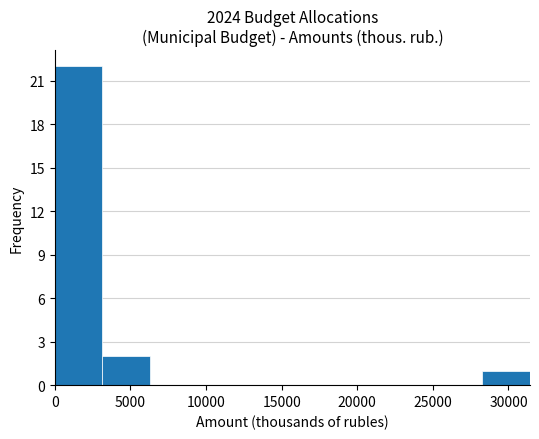

What is the height of the bar covering 28500 to 31500 on the x-axis? Neither the bar edges nor the heights are printed on the chart, so give them approximately, as read against the axes.

1